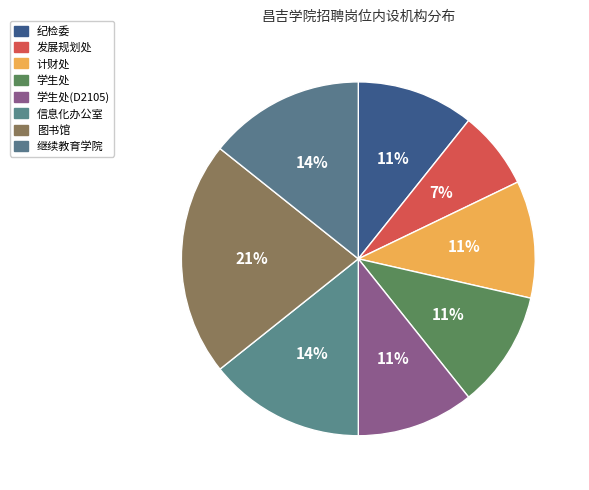

What is the smallest slice in the pie chart?

发展规划处